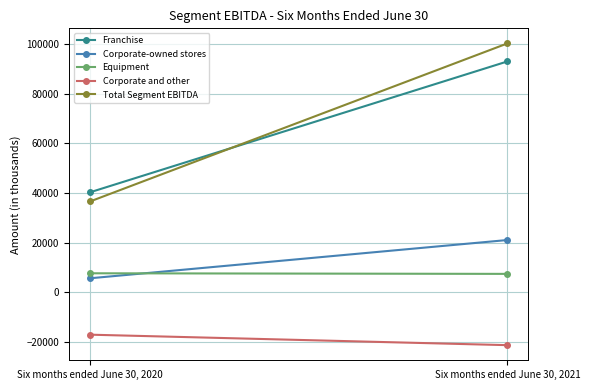

Between Six months ended June 30, 2020 and Six months ended June 30, 2021, which series saw the biggest shift?

Total Segment EBITDA